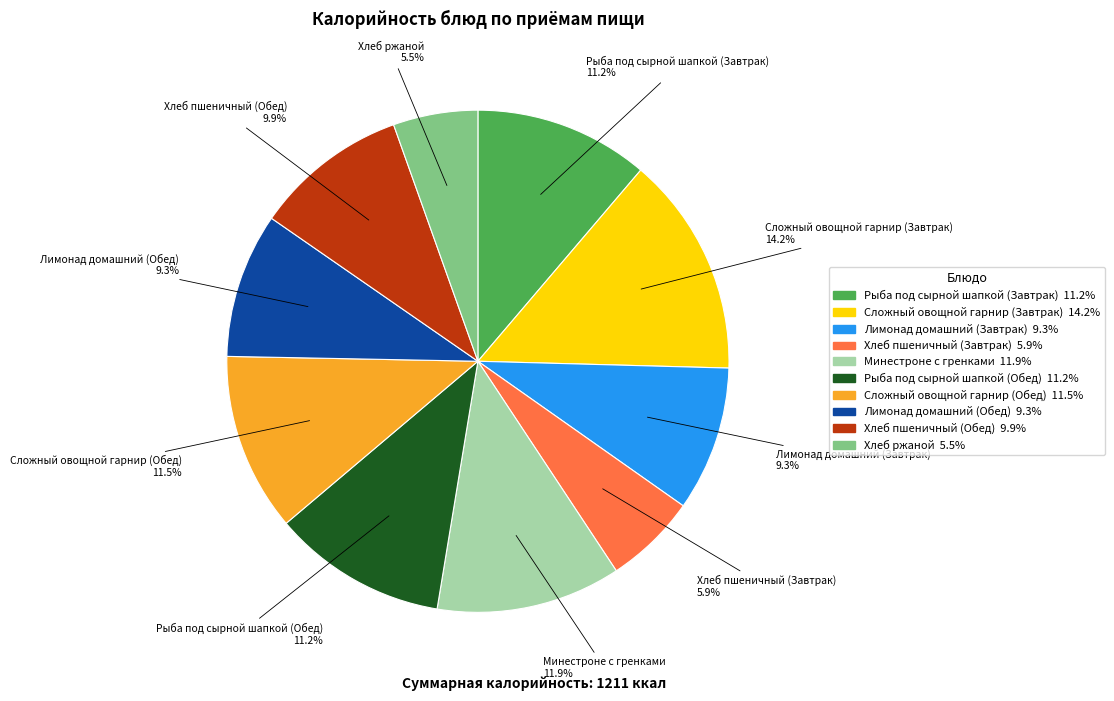

To the nearest percent, what is the combined percentage of Рыба под сырной шапкой (Обед) and Сложный овощной гарнир (Завтрак)?

25%